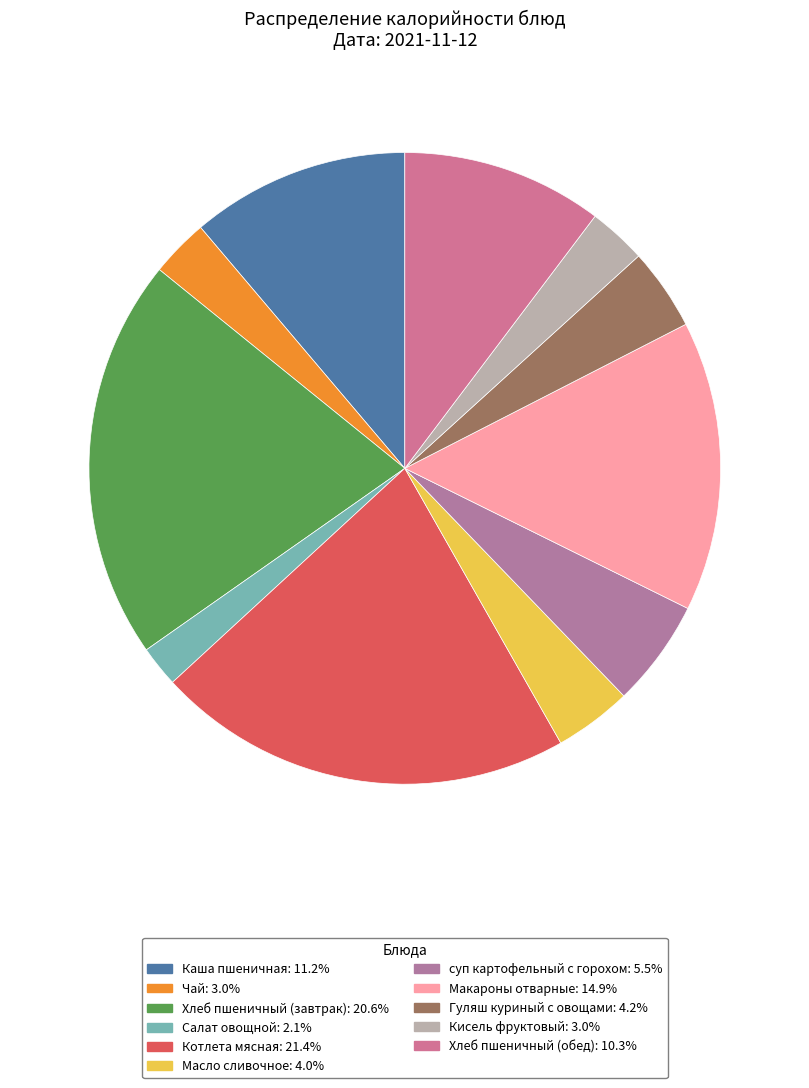

Between Чай and Каша пшеничная, which is larger?

Каша пшеничная